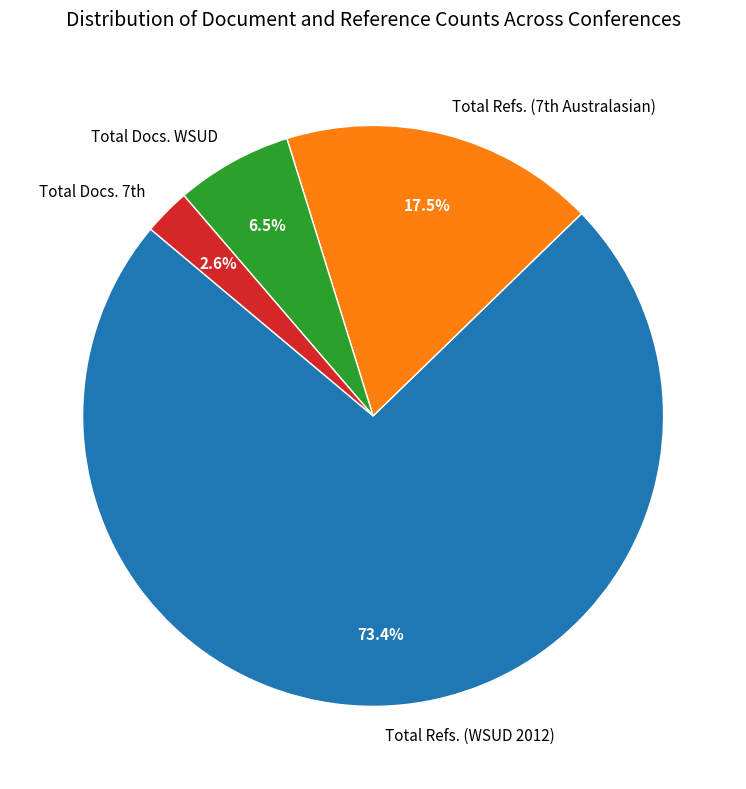

What is the largest slice in the pie chart?

Total Refs. (WSUD 2012)